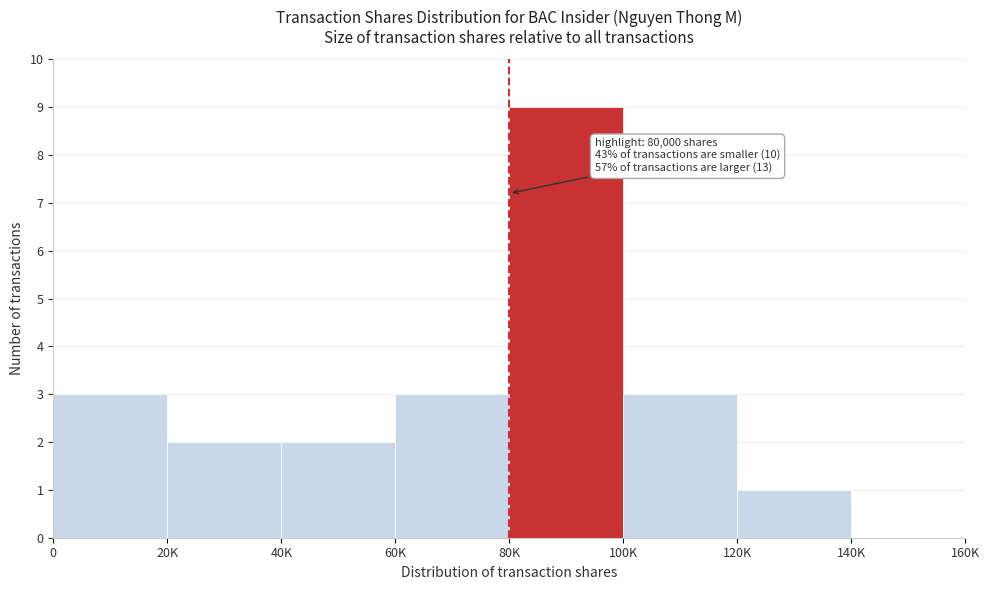

Reading left to right, extract all data points from this chart.

0=3	20K=2	40K=2	60K=3	80K=9	100K=3	120K=1	140K=0